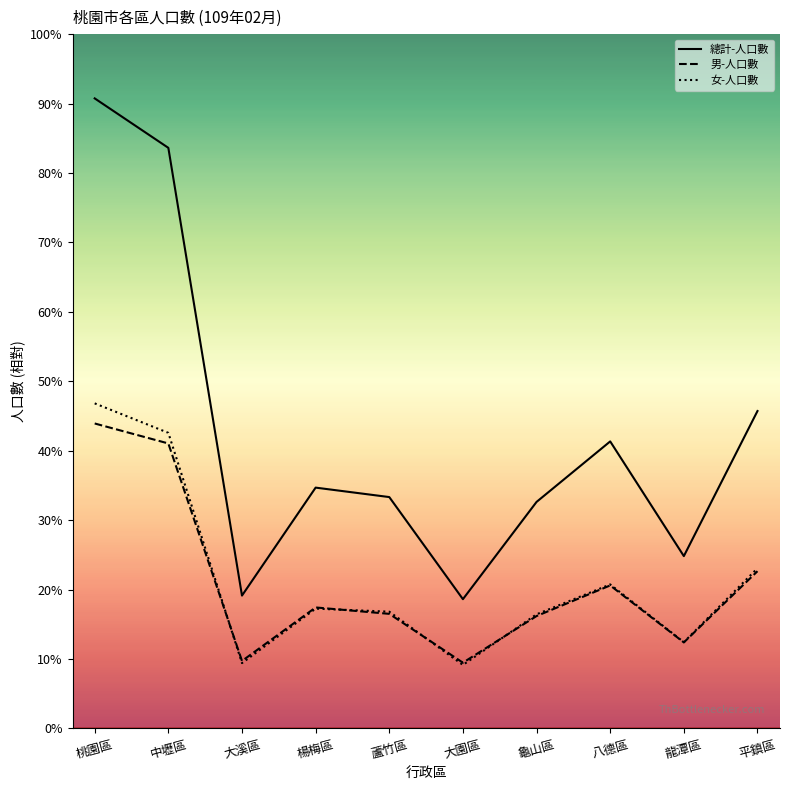

Does the chart have visible grid lines?

No